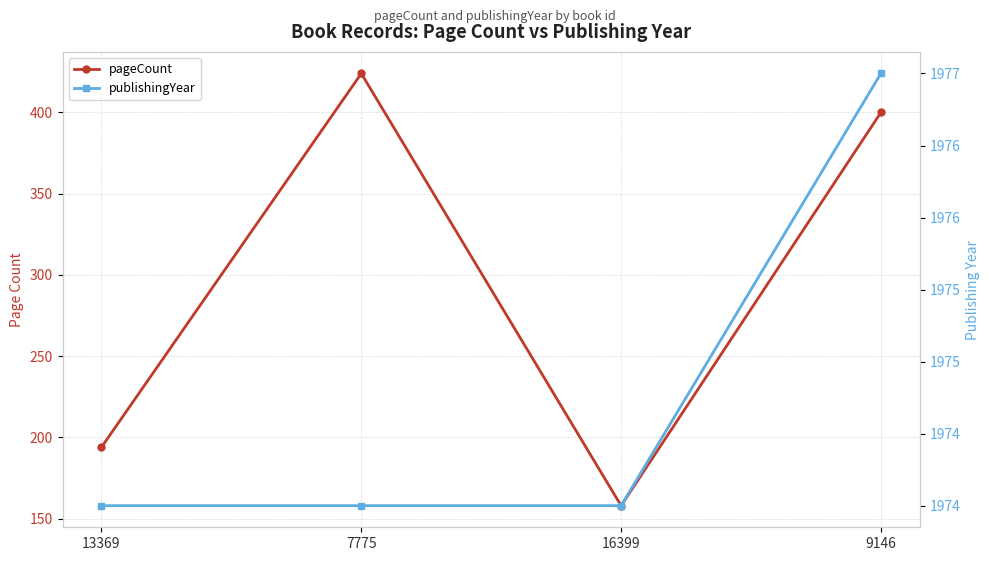

Between 9146 and 13369, which is larger?

9146